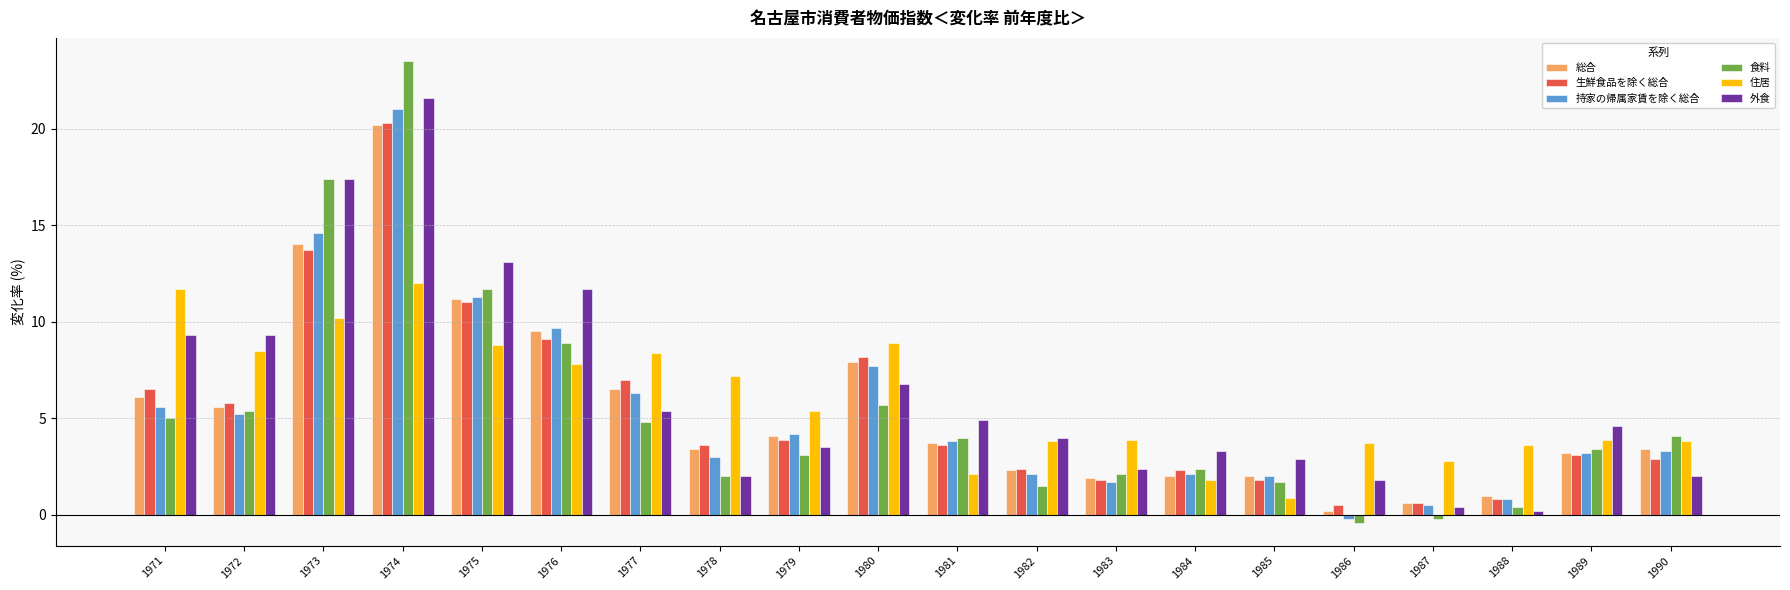

Which series has the largest total across all categories?

外食